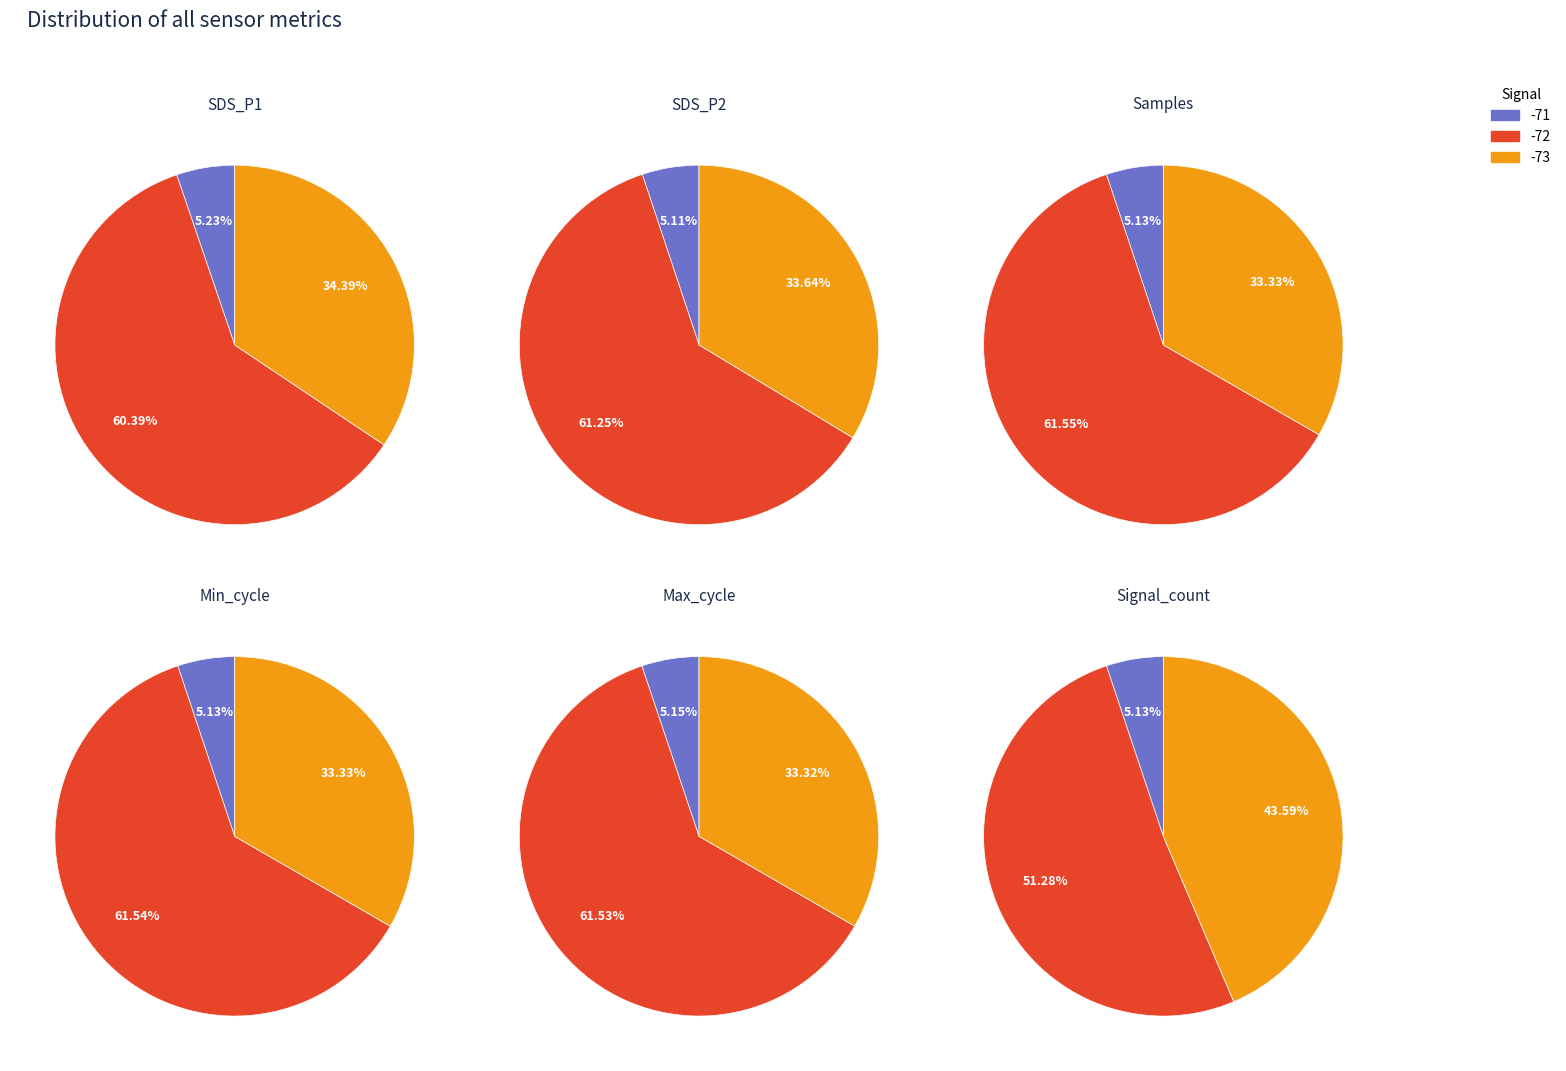

Which series has the largest range (max minus min)?

Samples